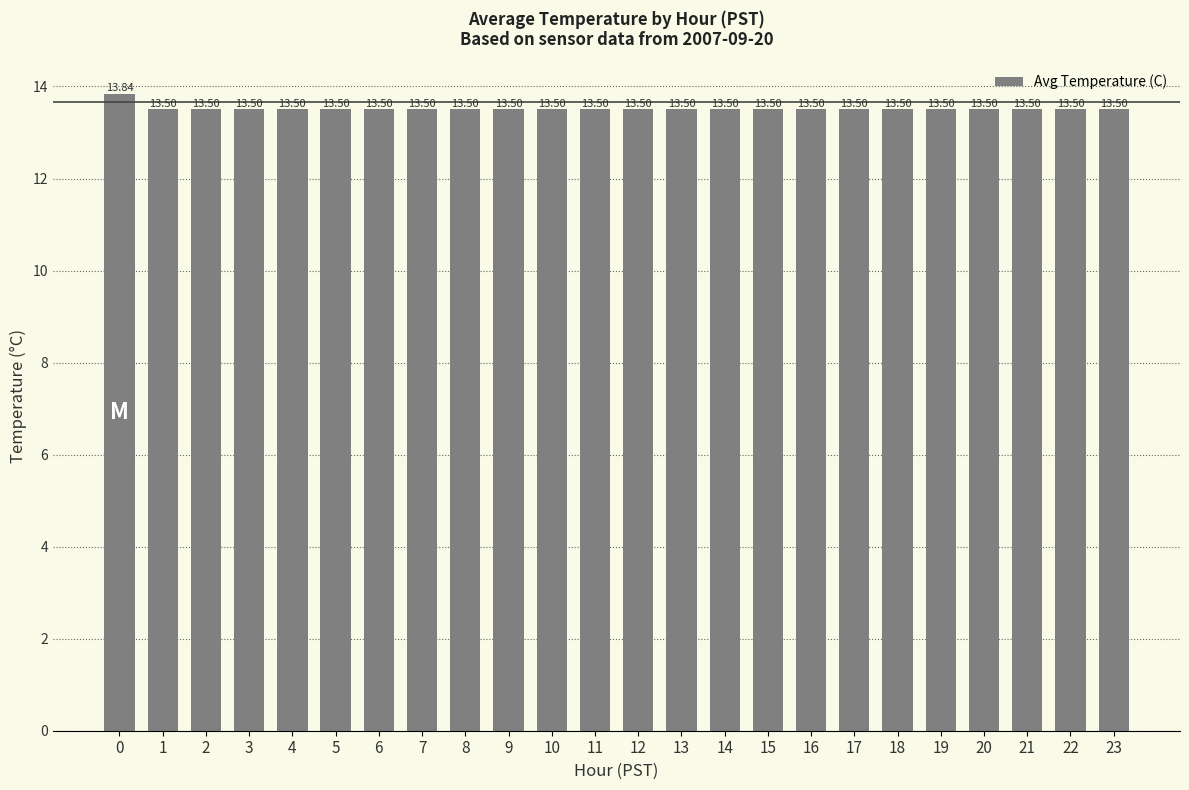

What is the maximum value shown in the chart?

13.8